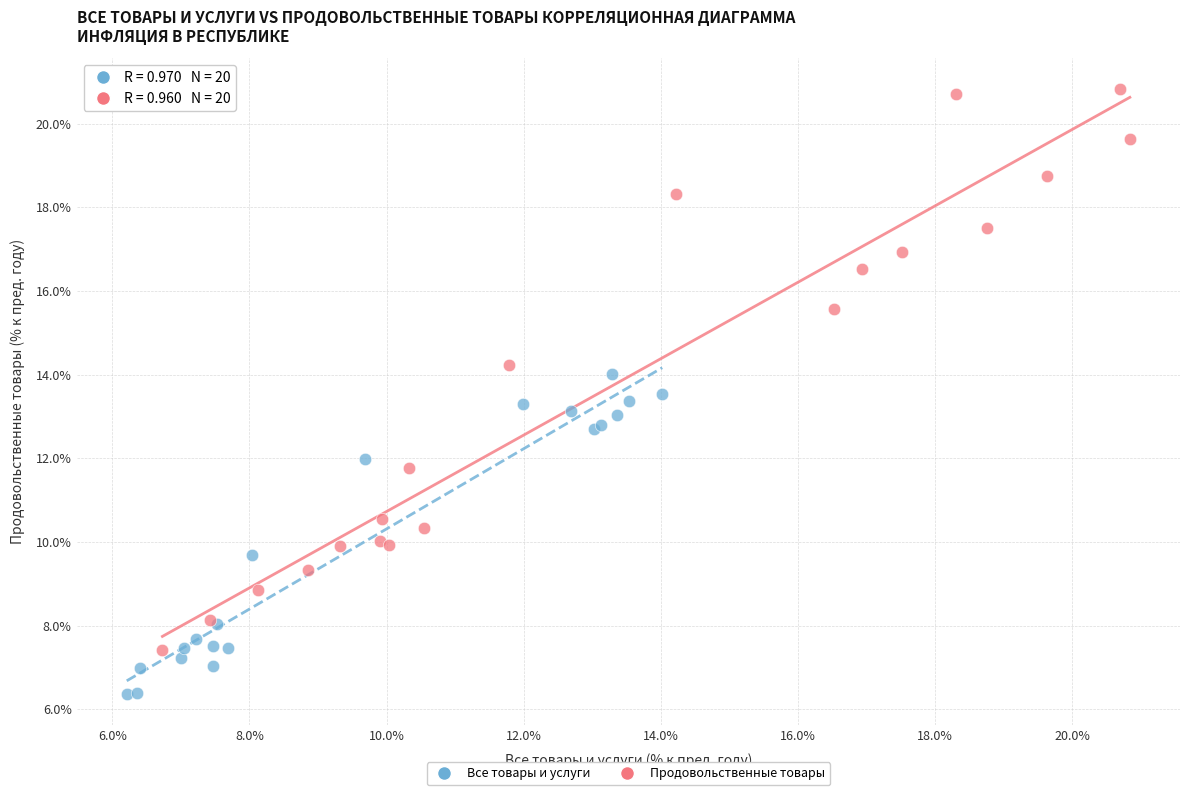

Which series reaches the minimum Y coordinate?

Все товары и услуги